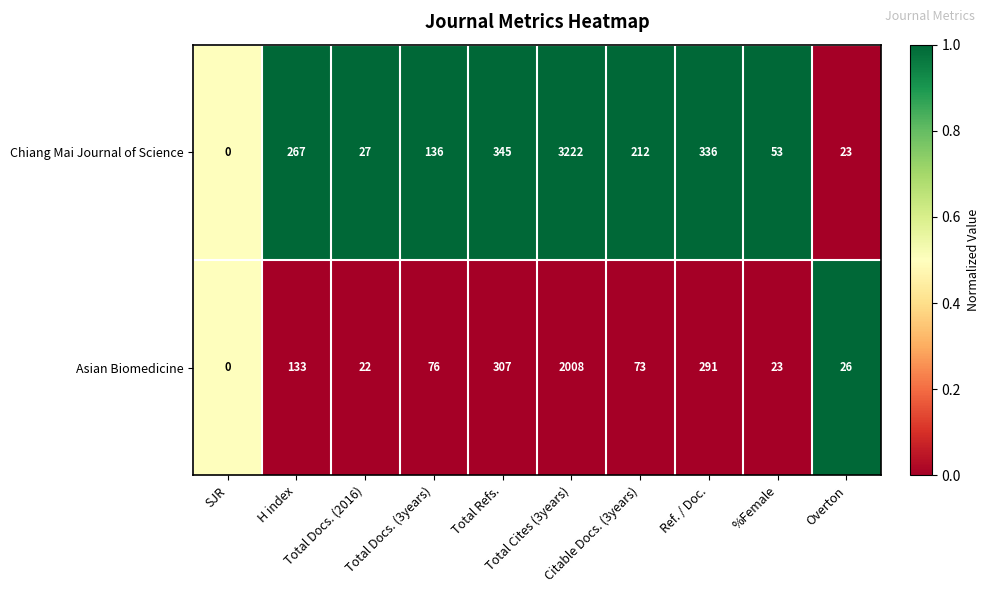

What is the average value of the Asian Biomedicine series?

296